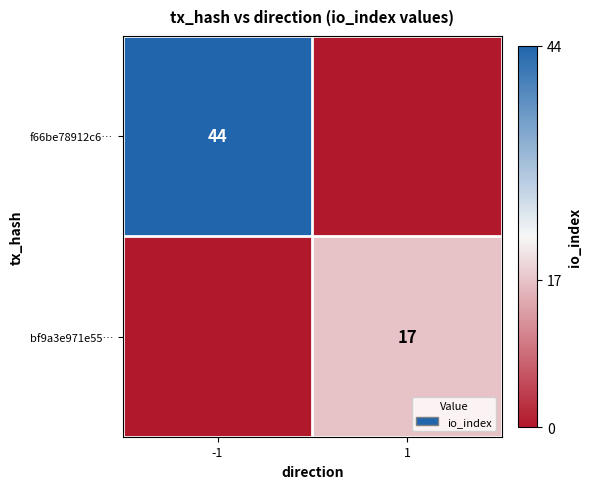

True or false: f66be78912c6… has a value of 26 at -1.

False